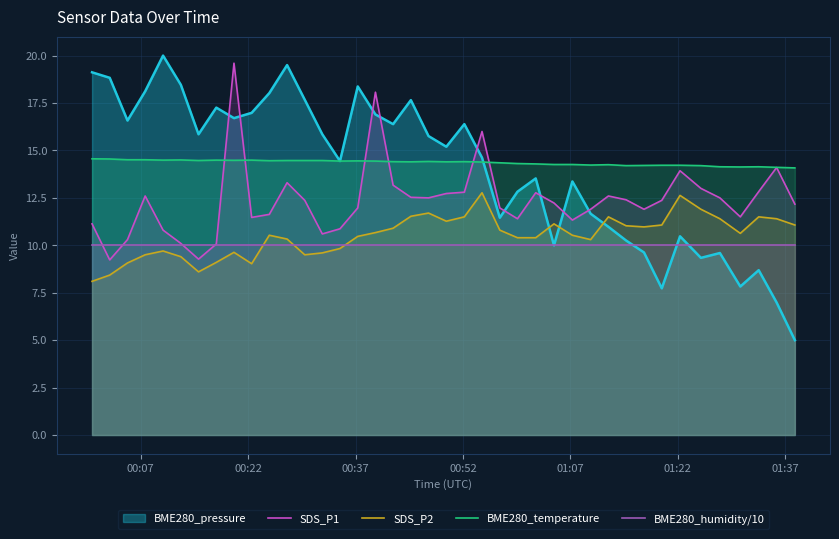

How many values in the SDS_P2 series are below 10?

13